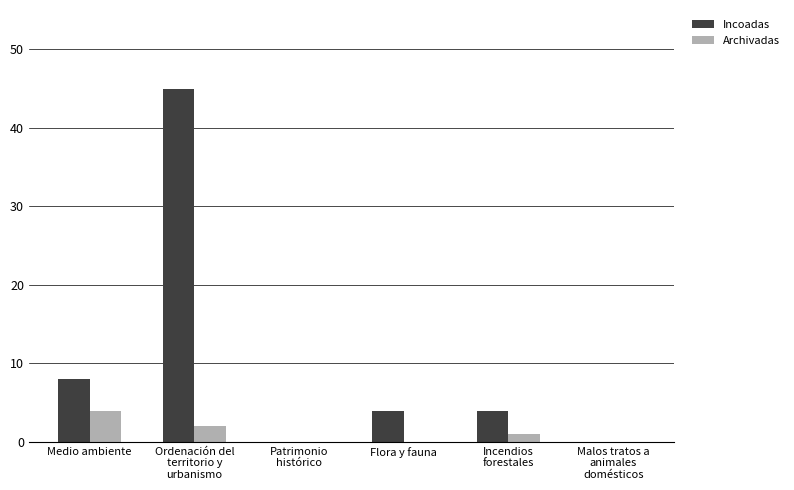

Which category has the highest value across all series?

Ordenación del
territorio y
urbanismo